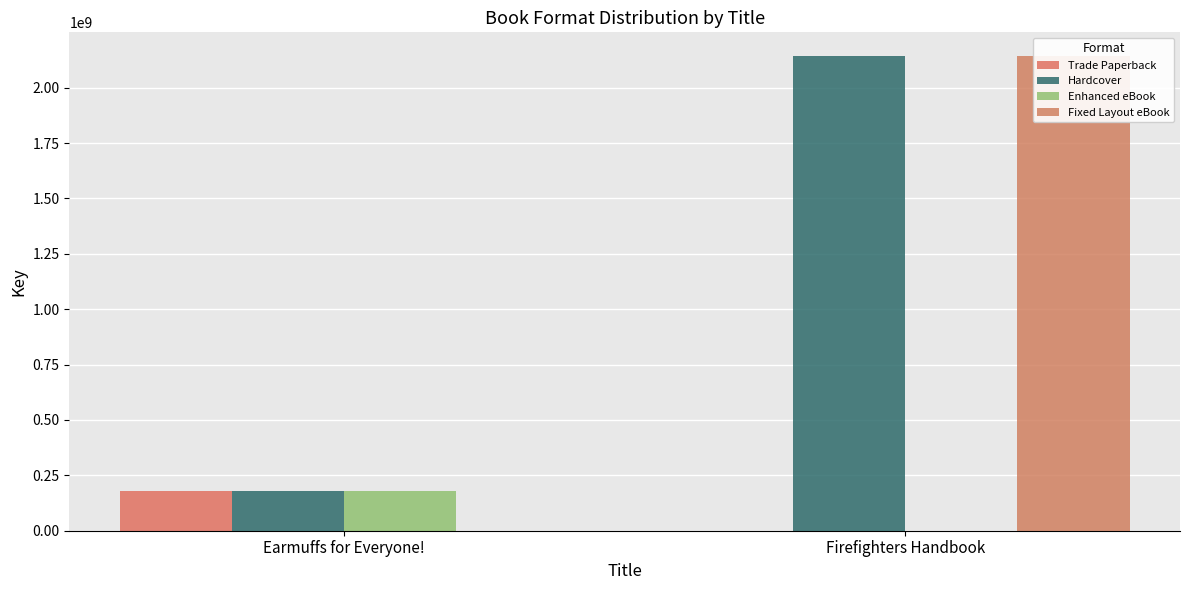

How many values in the Trade Paperback series are below 179446512?

1